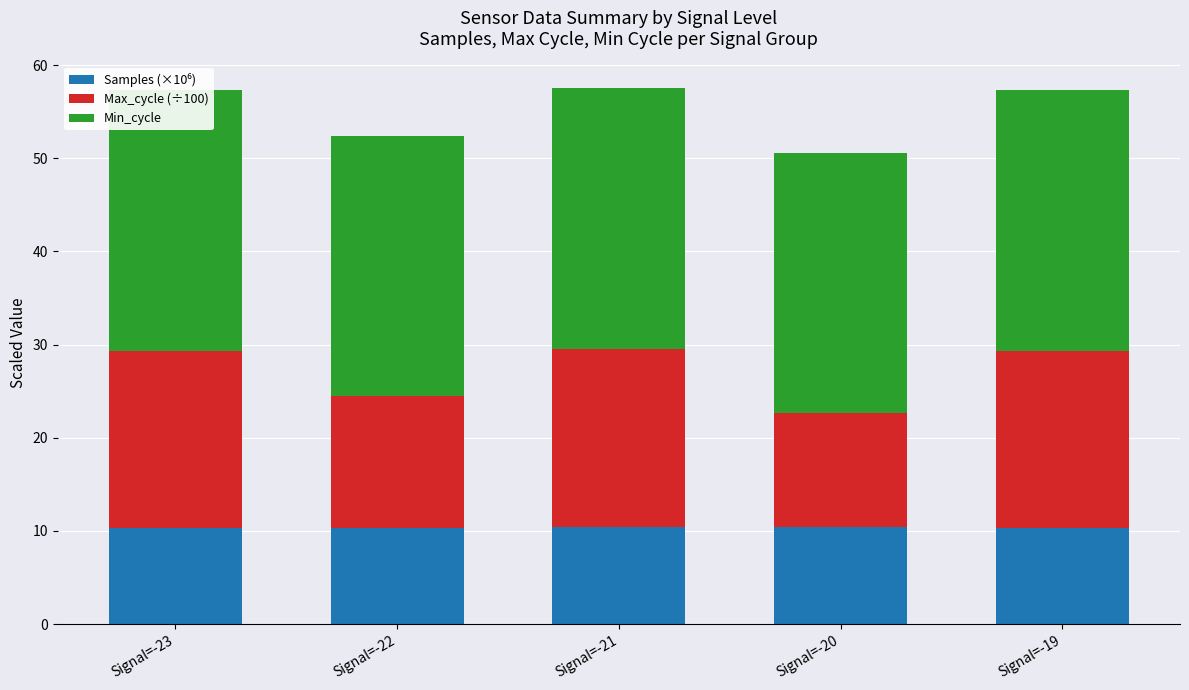

At which label does Max_cycle (÷100) reach its peak?

Signal=-21